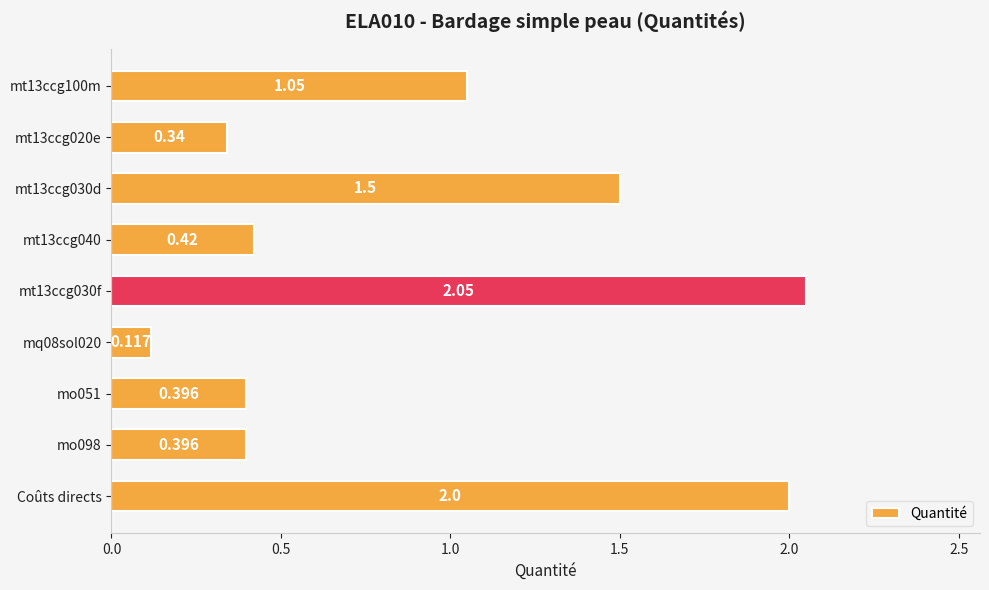

What is the label of the 9th bar from the top?

Coûts directs